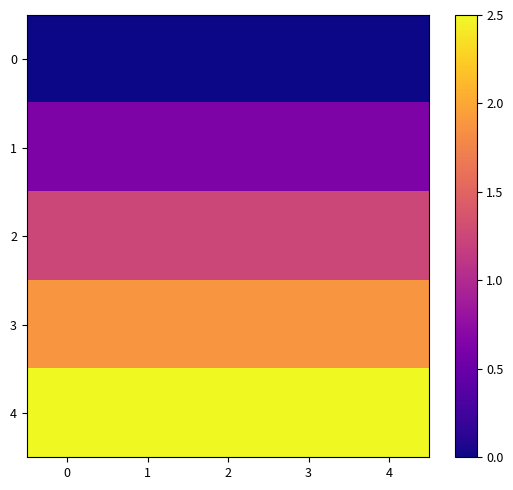

What is the spread (max minus min) of values at 3?

70883.5